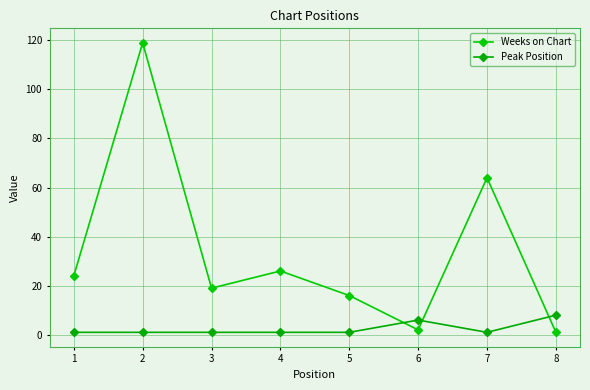

Which series ends up on top after the final intersection of Peak Position and Weeks on Chart?

Peak Position